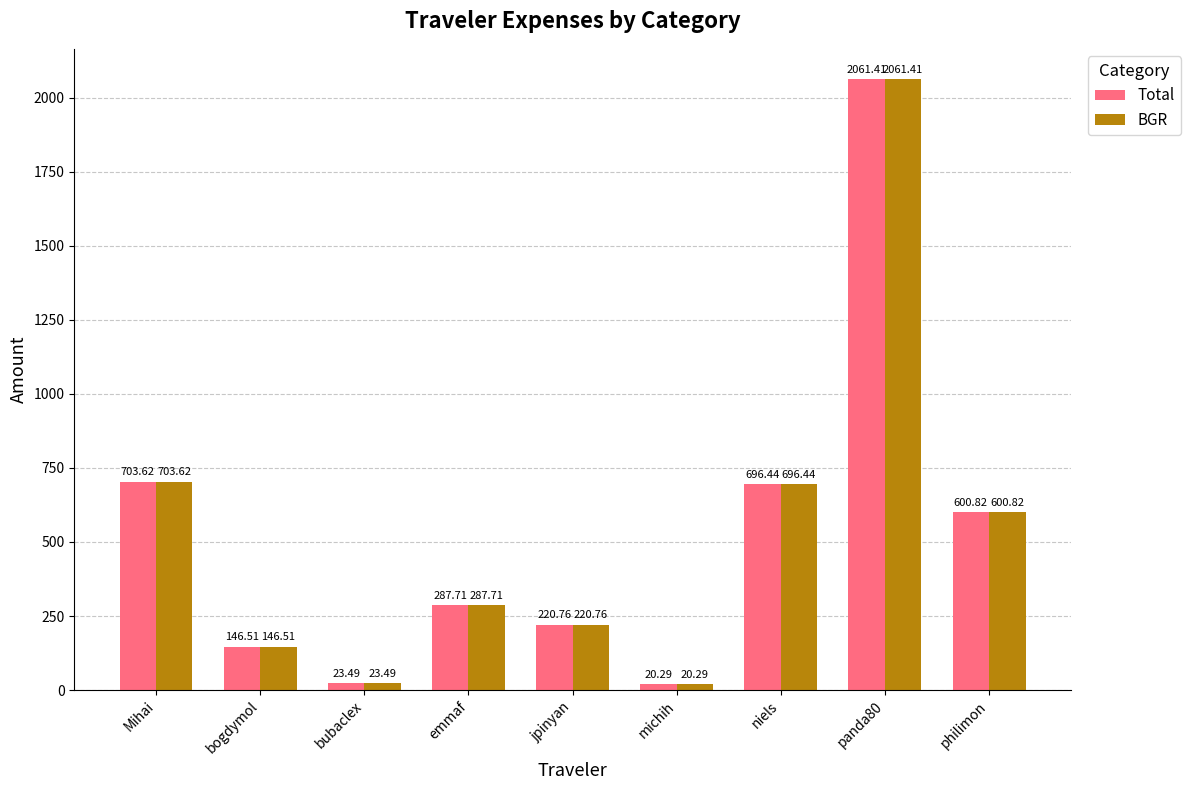

What is the label of the 8th bar from the right?

bogdymol